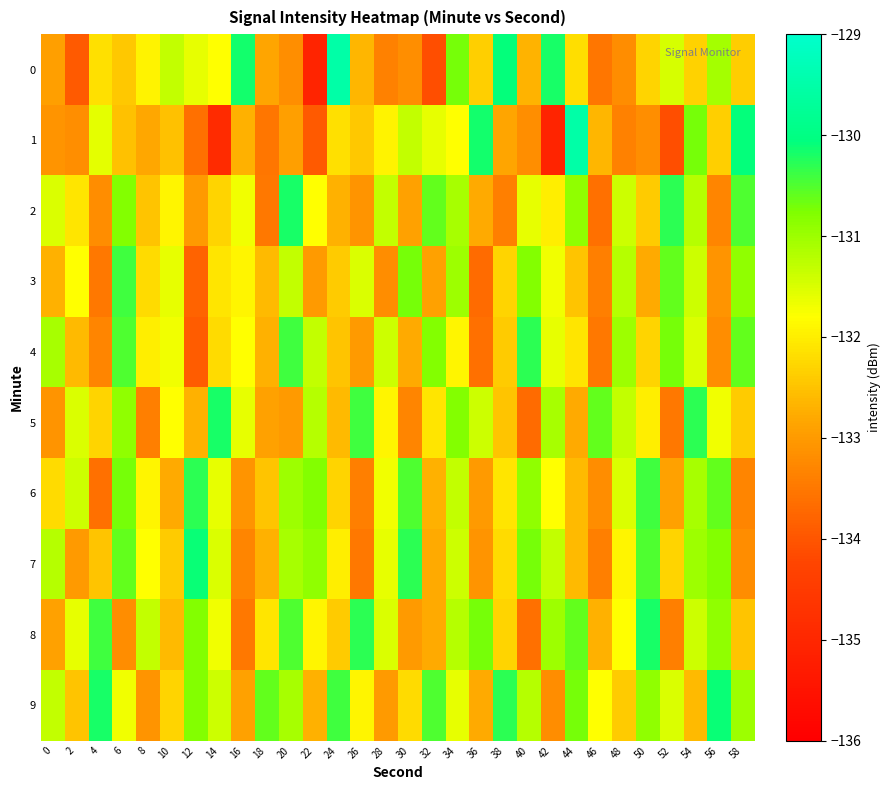

How many series are shown in this chart?

10